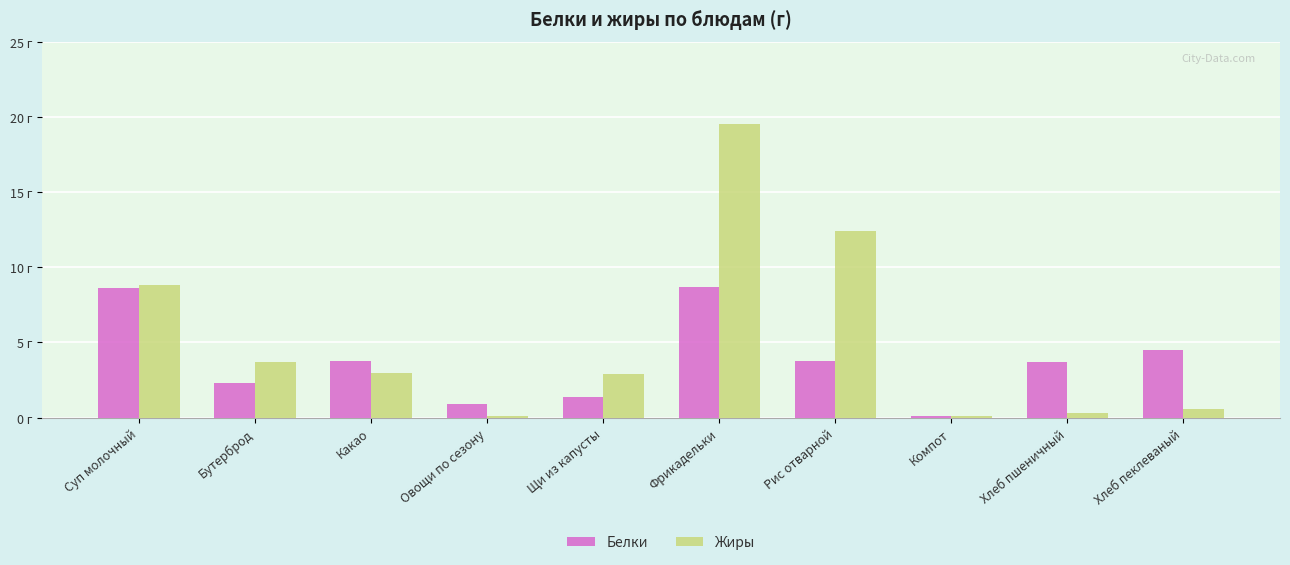

What is the spread (max minus min) of values at Рис отварной?

8.6